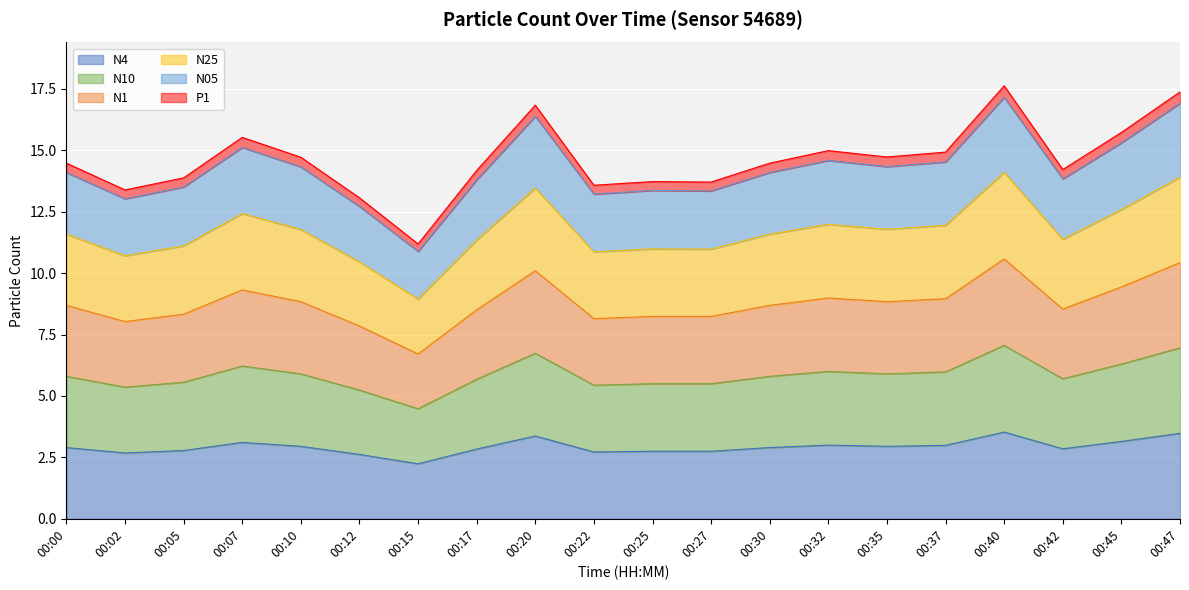

At which category does the chart reach its minimum across all series?

00:15